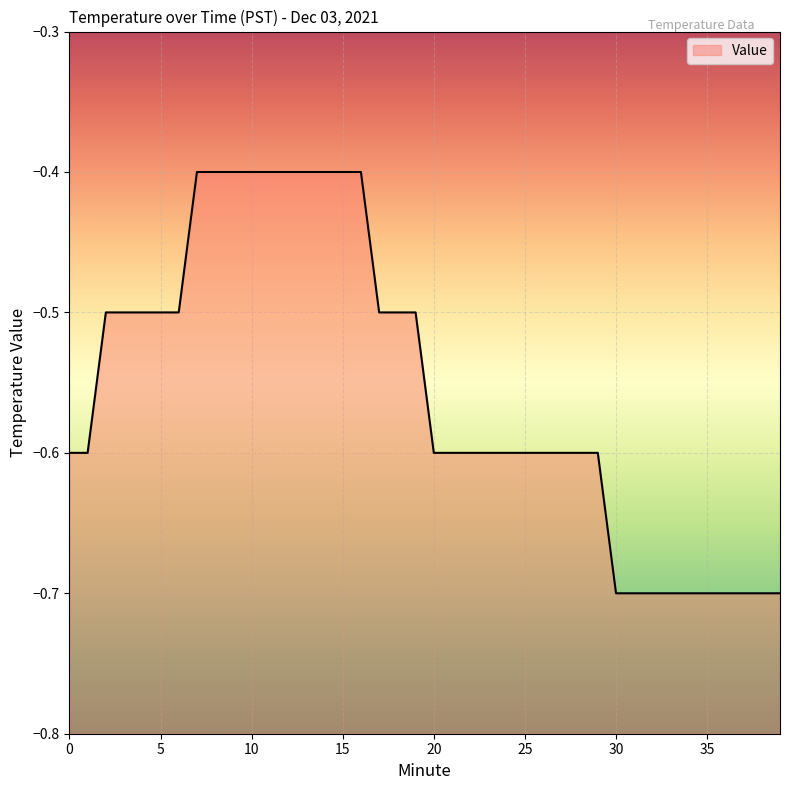

What is the approximate value at 16?

-0.4